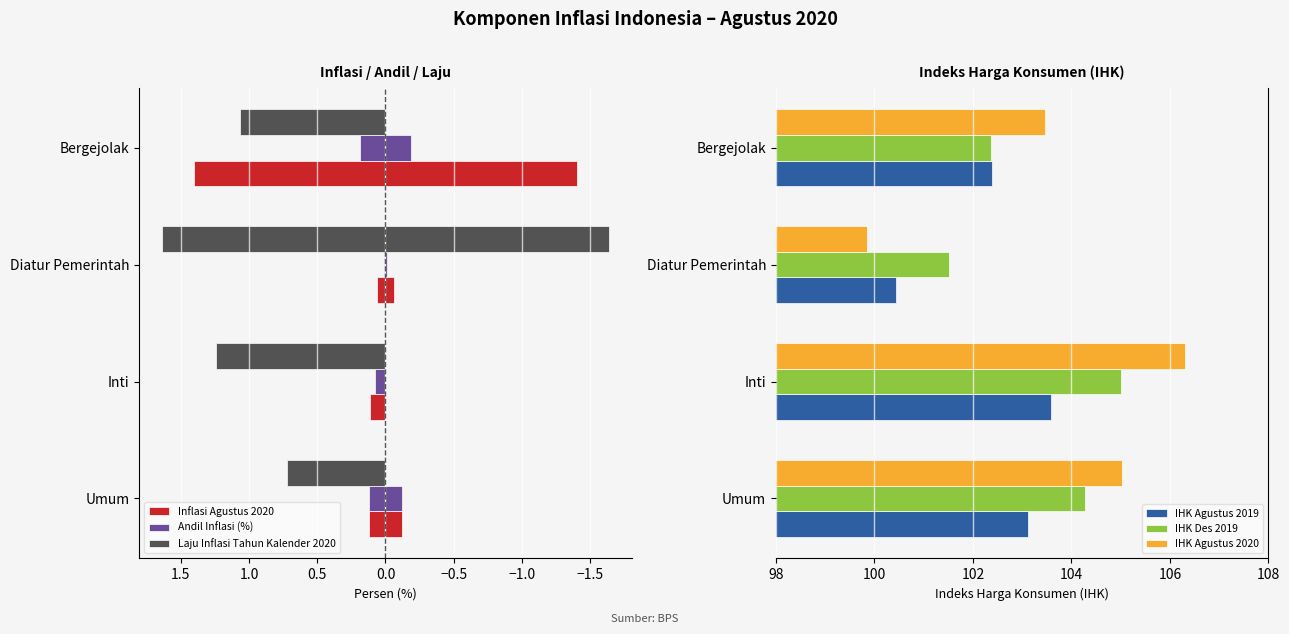

What is the difference between the maximum and minimum values in the IHK Agustus 2019 series?

3.2